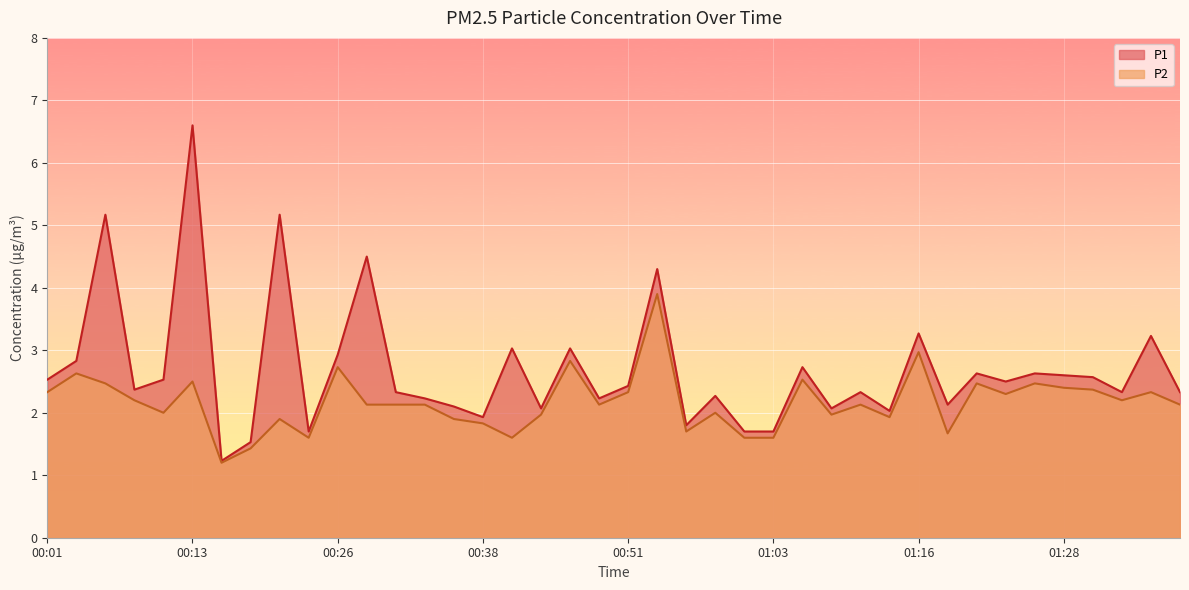

Is it true that P1 equals 10.8 at 00:13?

False